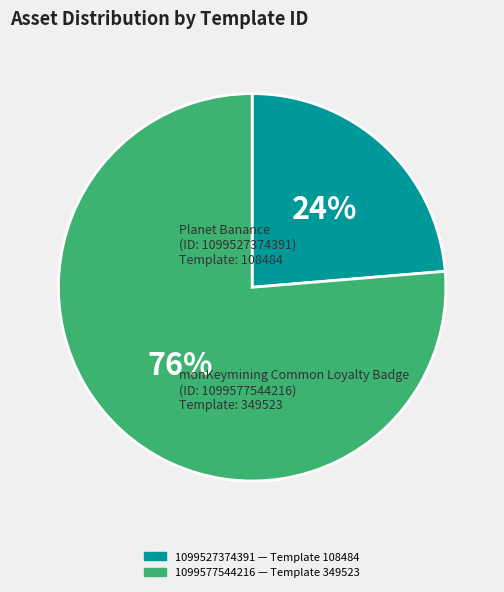

To the nearest percent, what is the combined percentage of 1099527374391 and 1099577544216?

100%